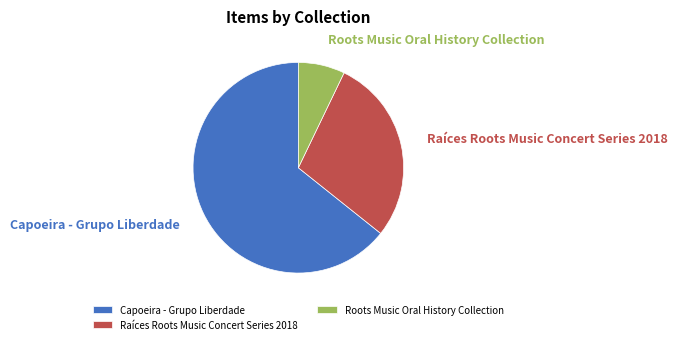

Which slice represents more than half of the pie?

Capoeira - Grupo Liberdade